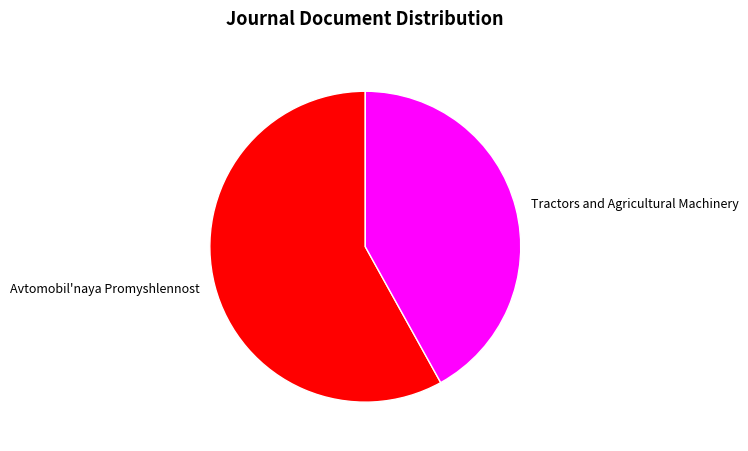

Is the sum of Tractors and Agricultural Machinery and Avtomobil'naya Promyshlennost greater than half?

Yes